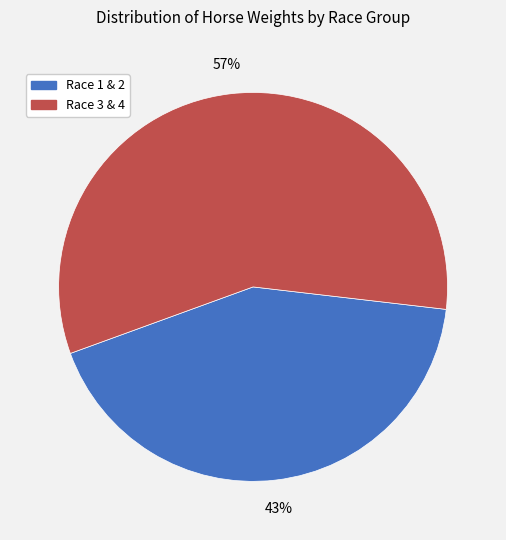

Does any single category account for the majority?

Yes